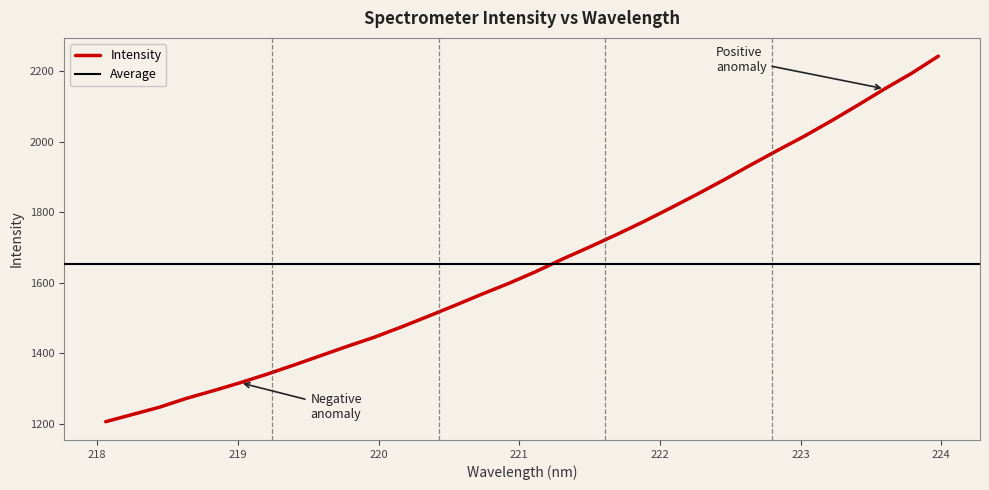

Rank the categories by value from lowest to highest.

218.0596, 218.2508, 218.442, 218.6332, 218.8244, 219.0156, 219.2067, 219.3979, 219.589, 219.7801, 219.9712, 220.1623, 220.3533, 220.5444, 220.7354, 220.9264, 221.1174, 221.3083, 221.4993, 221.6902, 221.8812, 222.0721, 222.263, 222.4538, 222.6447, 222.8355, 223.0264, 223.2172, 223.408, 223.5987, 223.7895, 223.9802